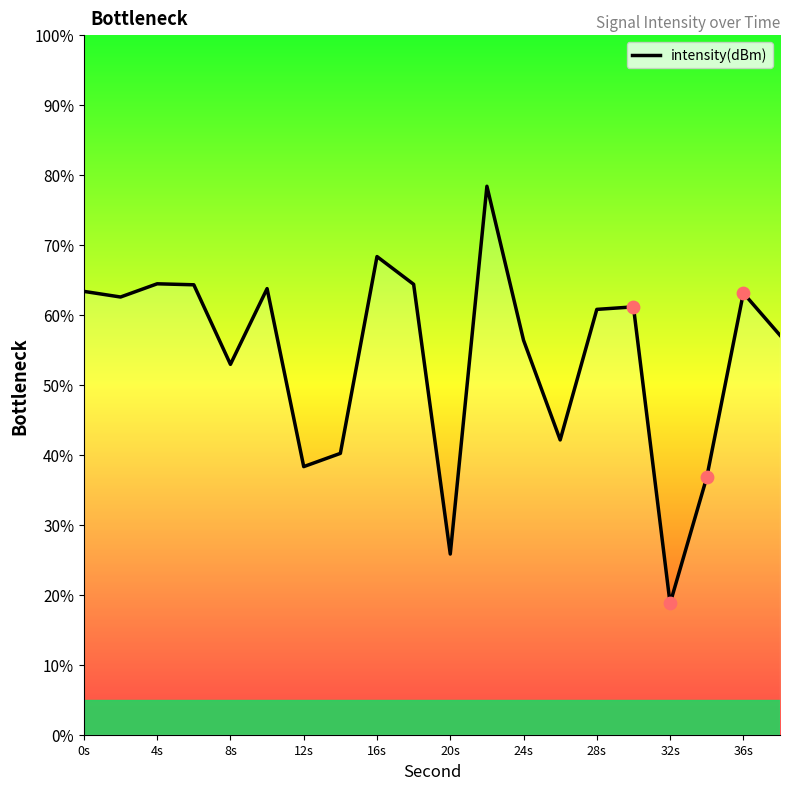

Between 10 and 36s, which is larger?

36s